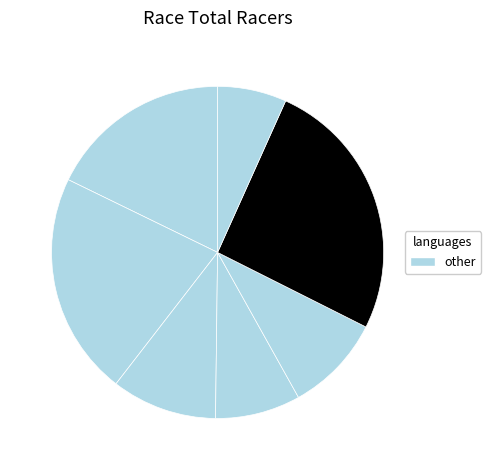

Is there a majority slice in this chart?

No